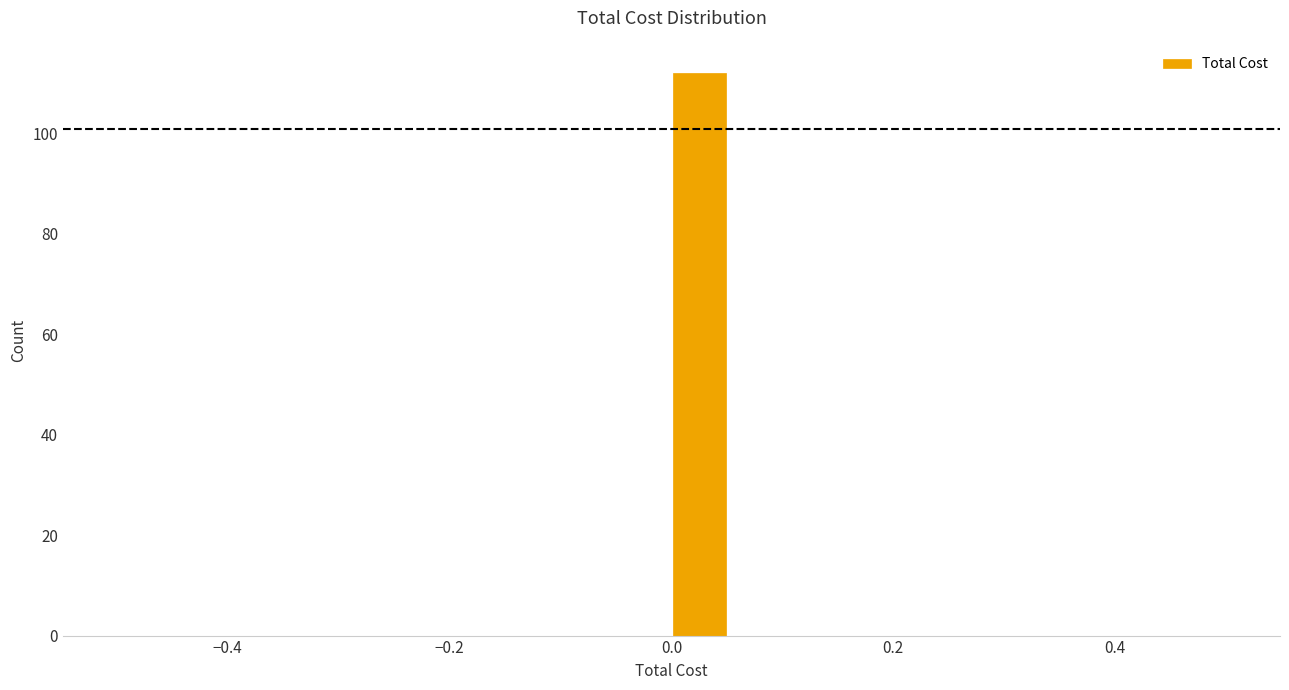

Around what value on the x-axis is the tallest bar? Give the approximate position of its centre, as read against the axis.

0.02